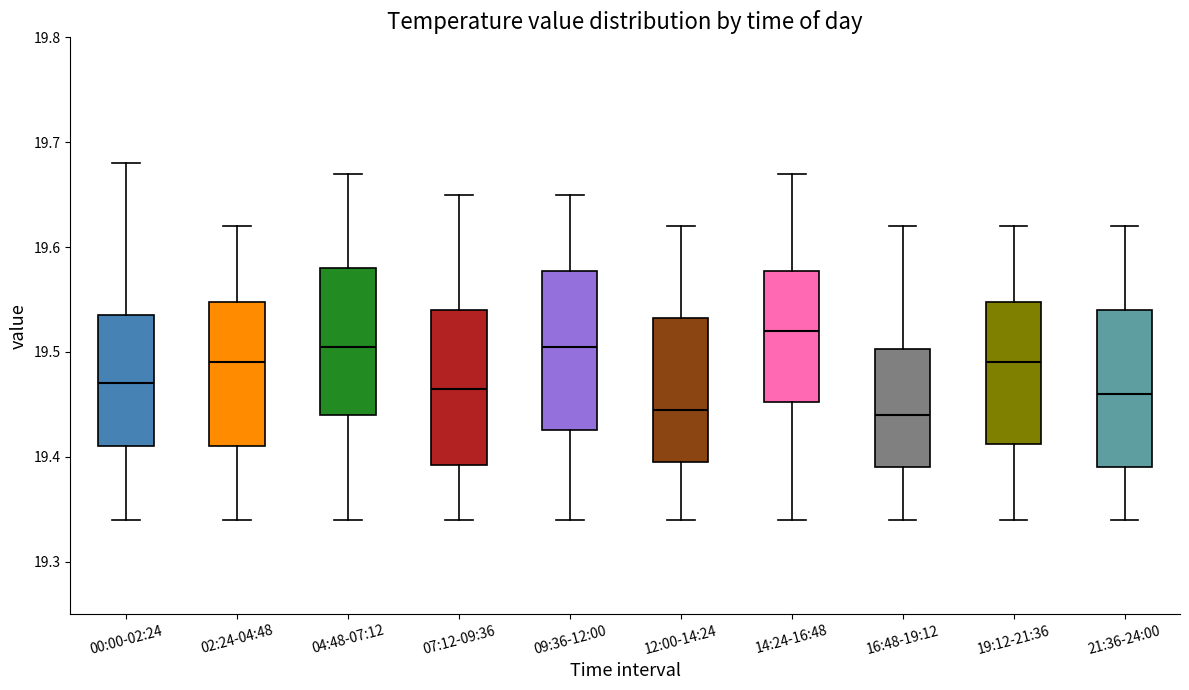

Which box's median line is the highest?

14:24-16:48